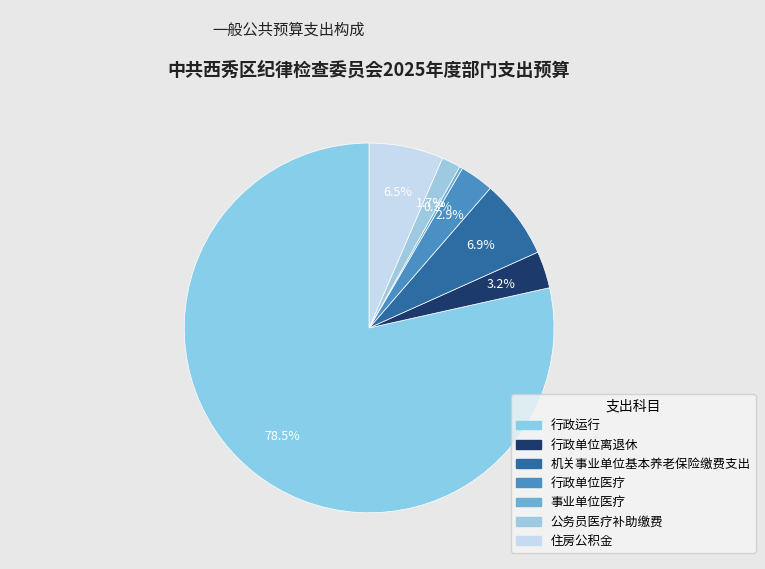

How many slices are in this pie chart?

7